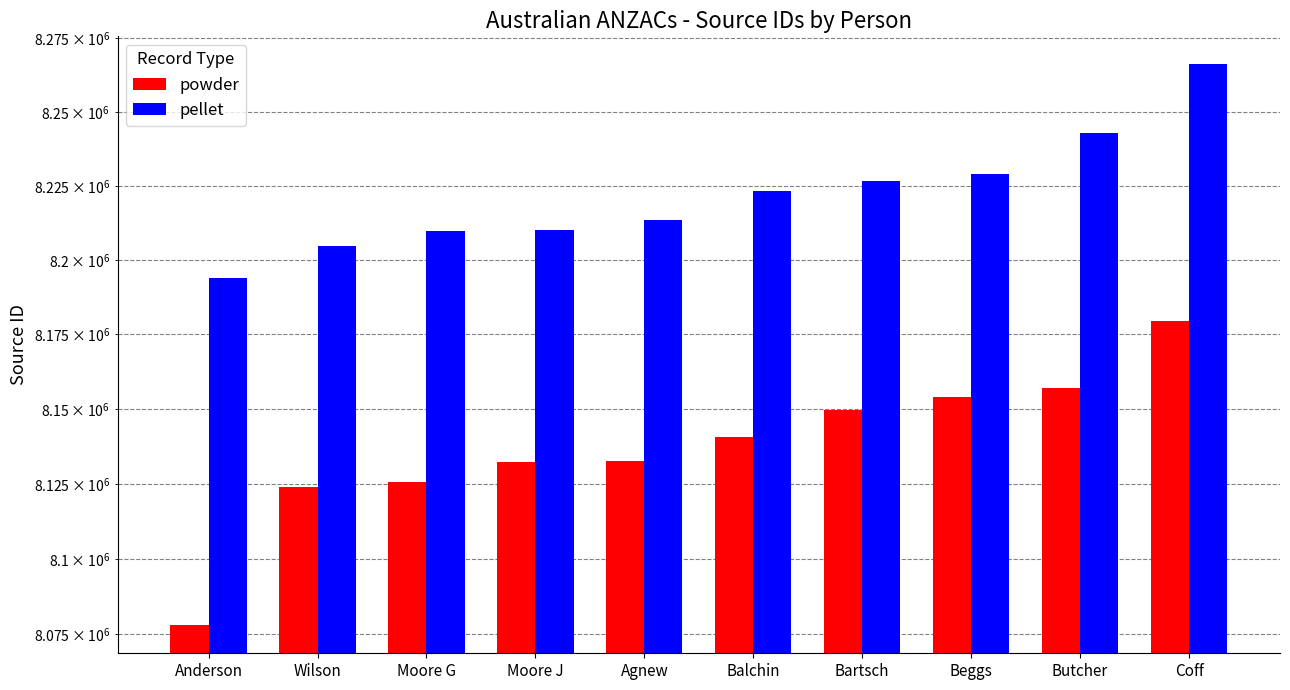

Is the value of powder at Beggs greater than the value of pellet at Butcher?

No